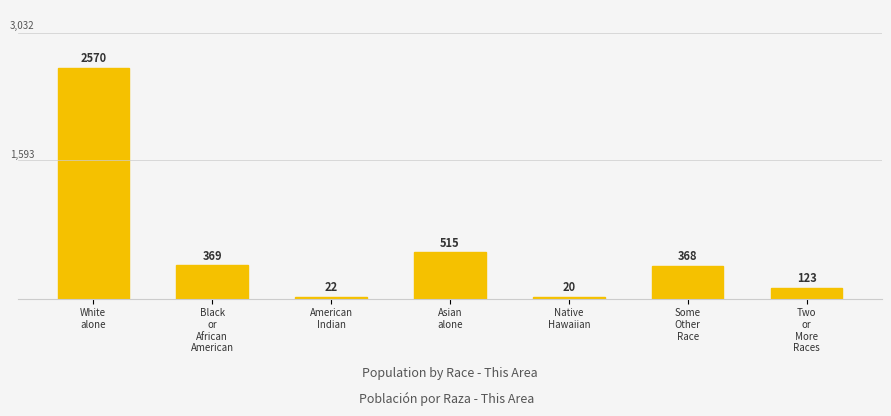

How many values are below 368?

3